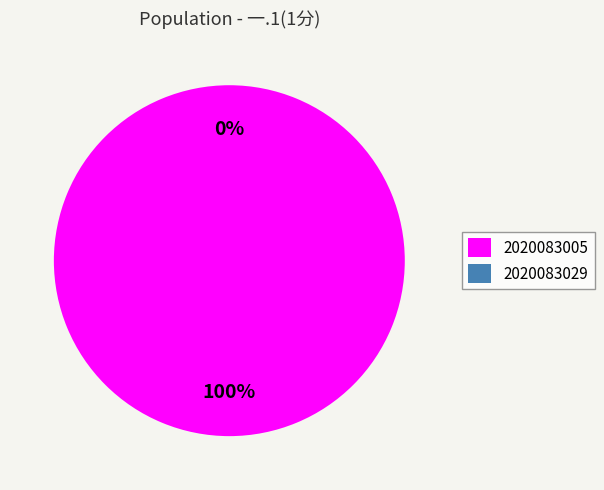

Rank the categories by value from lowest to highest.

2020083029, 2020083005